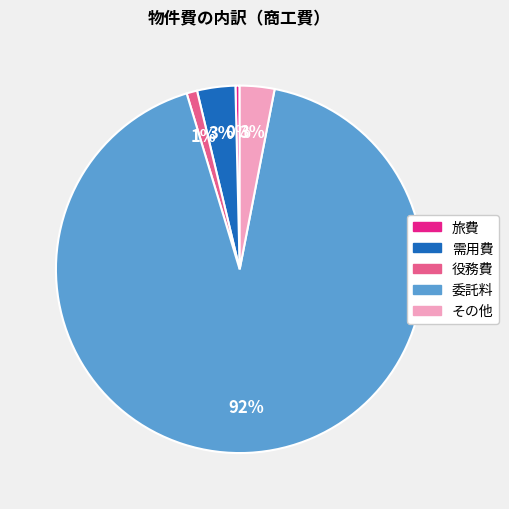

To the nearest percent, what is the average slice percentage?

20%